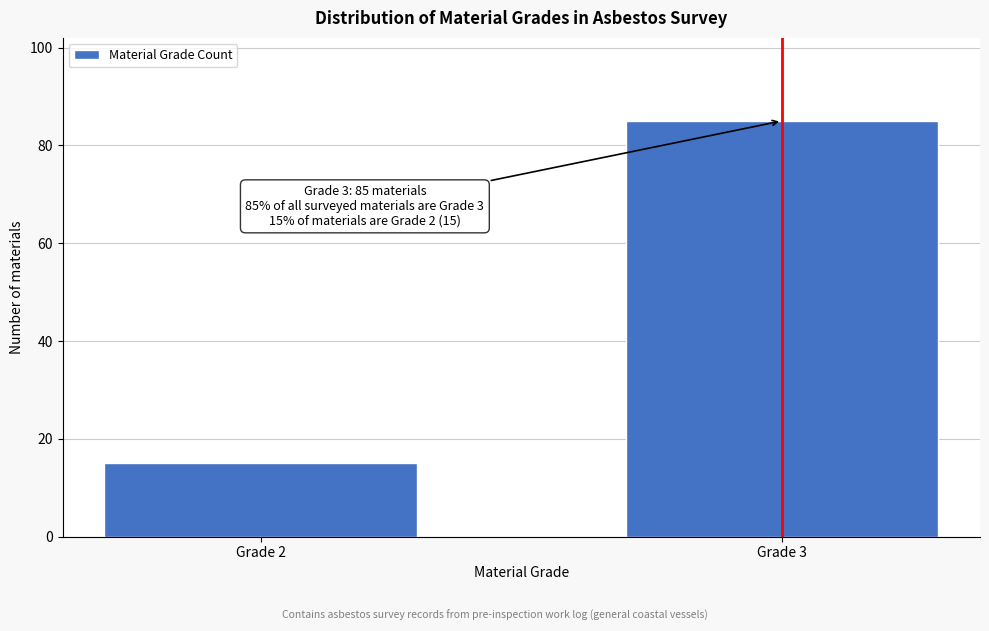

Reading left to right, list all the values displayed in this chart.

Grade 2=15	Grade 3=85